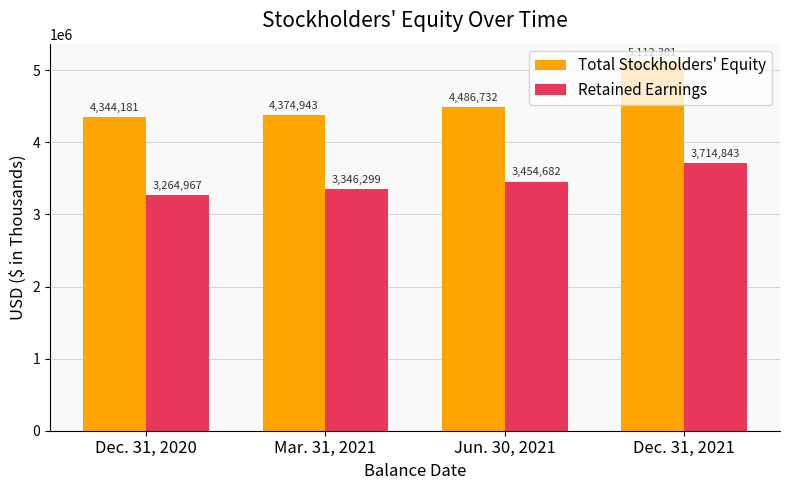

Reading left to right, extract all data points from this chart.

Total Stockholders' Equity: 4344181	4374943	4486732	5112301
Retained Earnings: 3264967	3346299	3454682	3714843